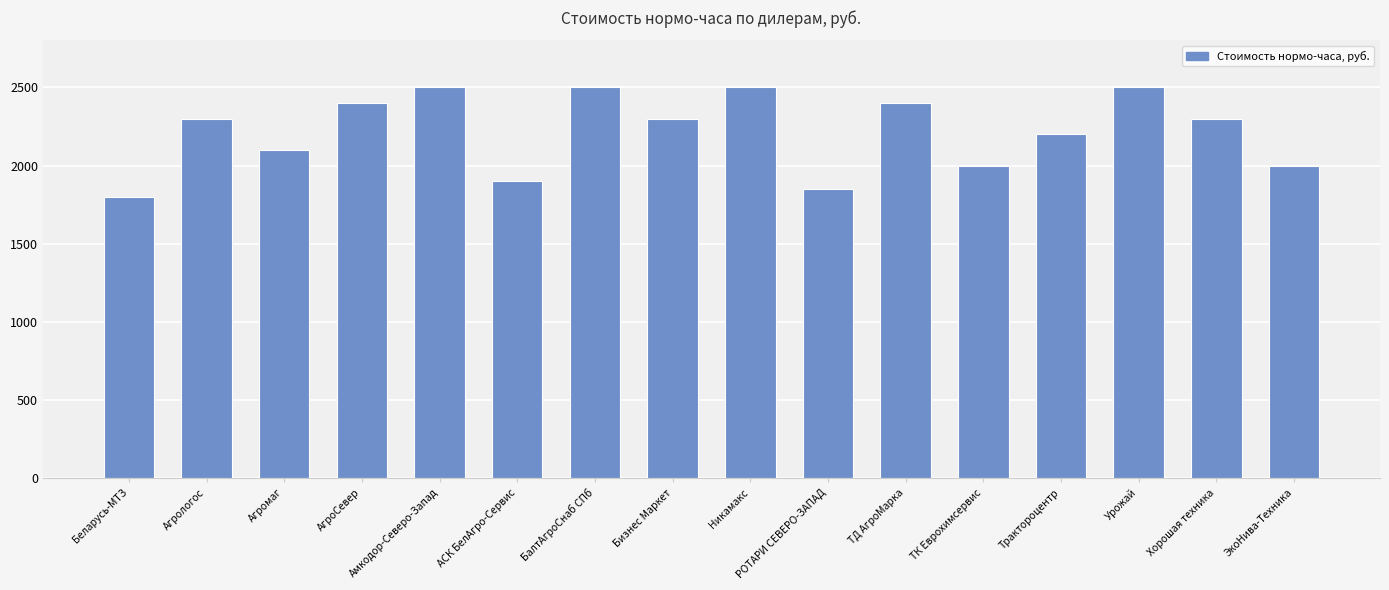

Which category has the lowest value across all series?

Беларусь-МТЗ